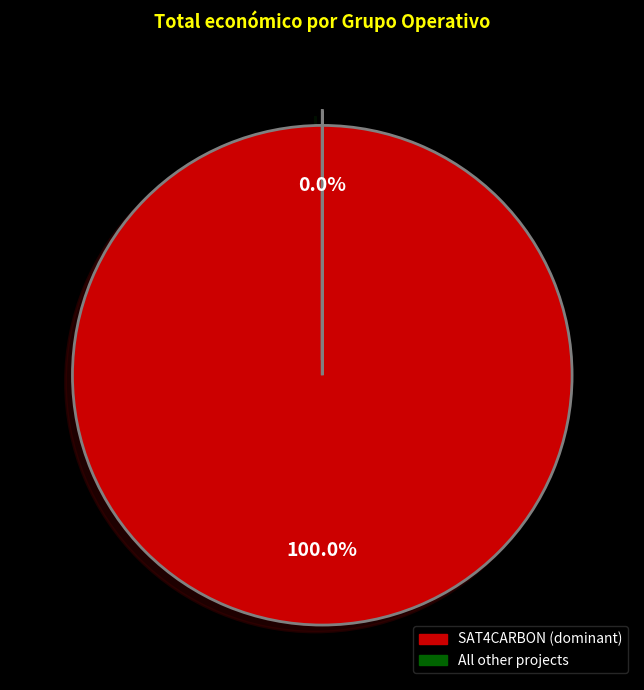

Which slice represents more than half of the pie?

SAT4CARBON